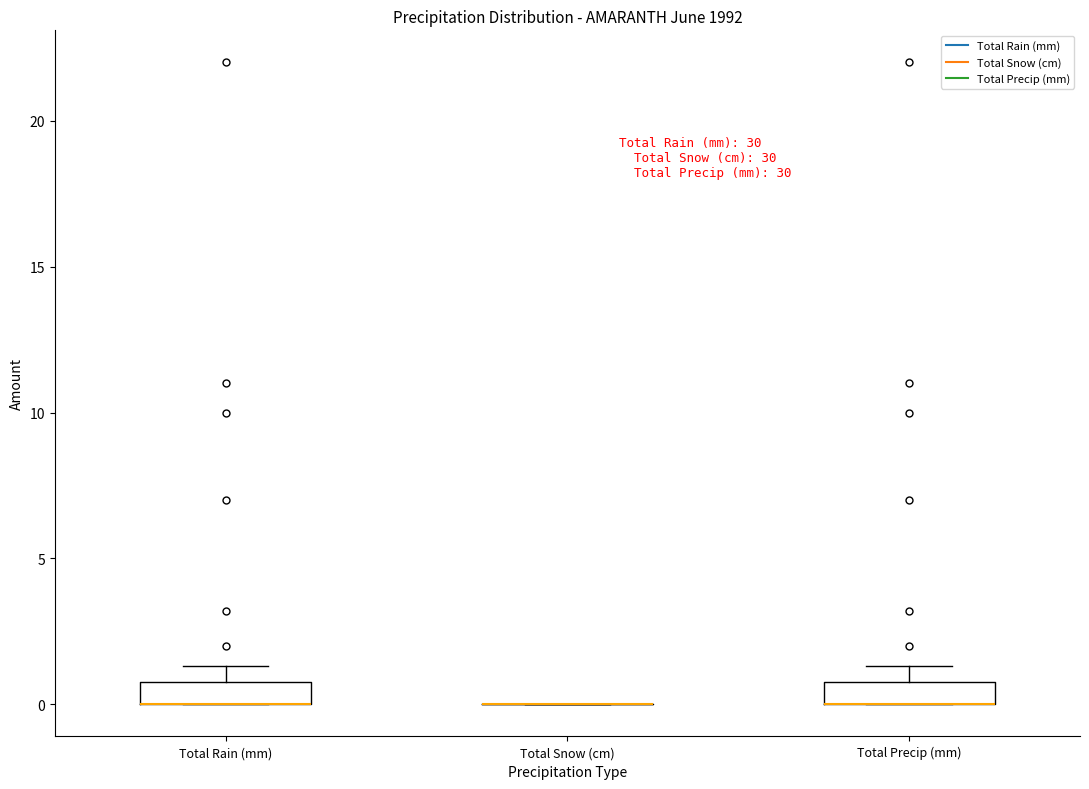

Where does the upper whisker of the box for Total Rain (mm) end on the y-axis? The values are not printed on the chart, so give them approximately, as read against the axis.

1.5